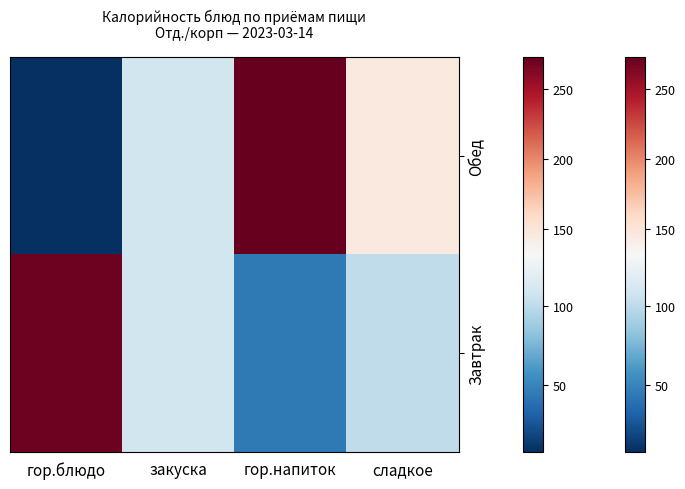

How many values are between 109 and 273?

3